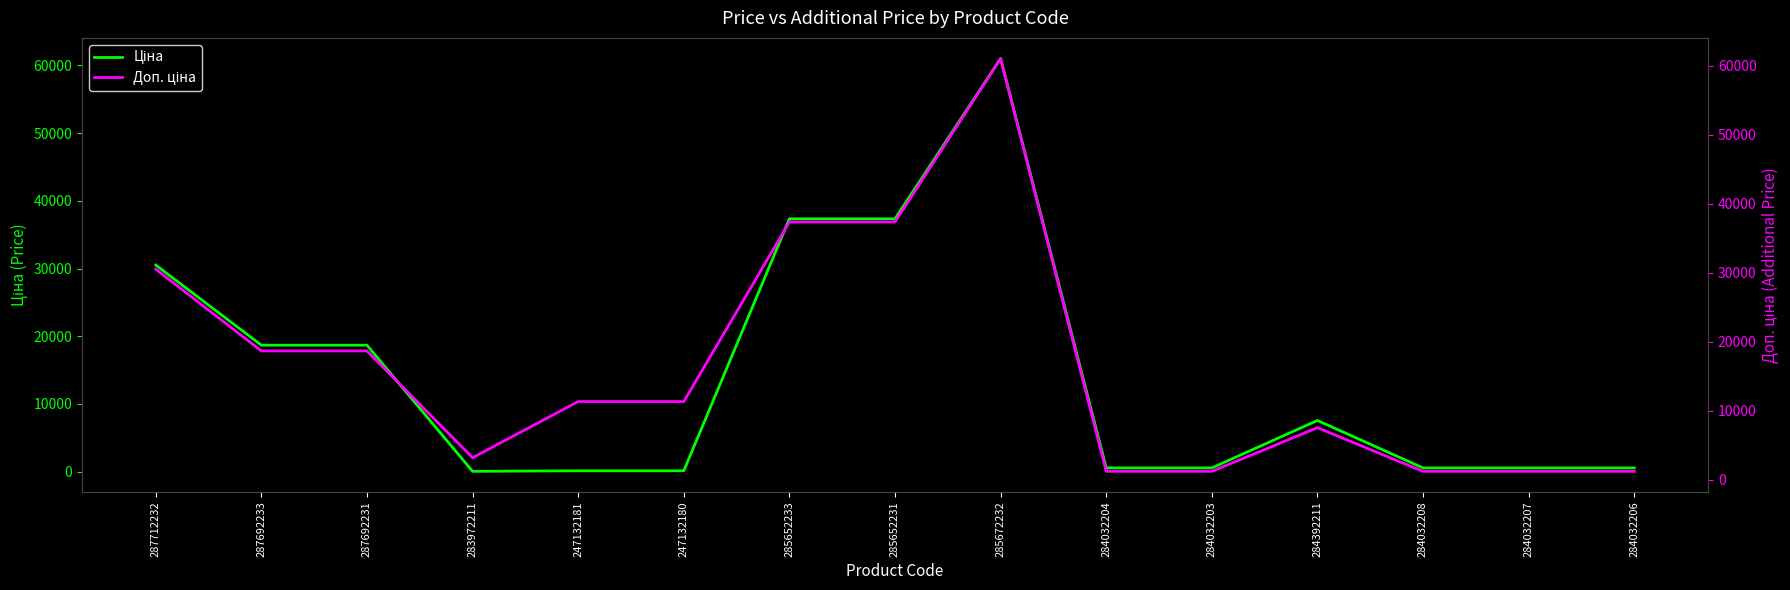

What is the label of the 1st point from the left?

287712232